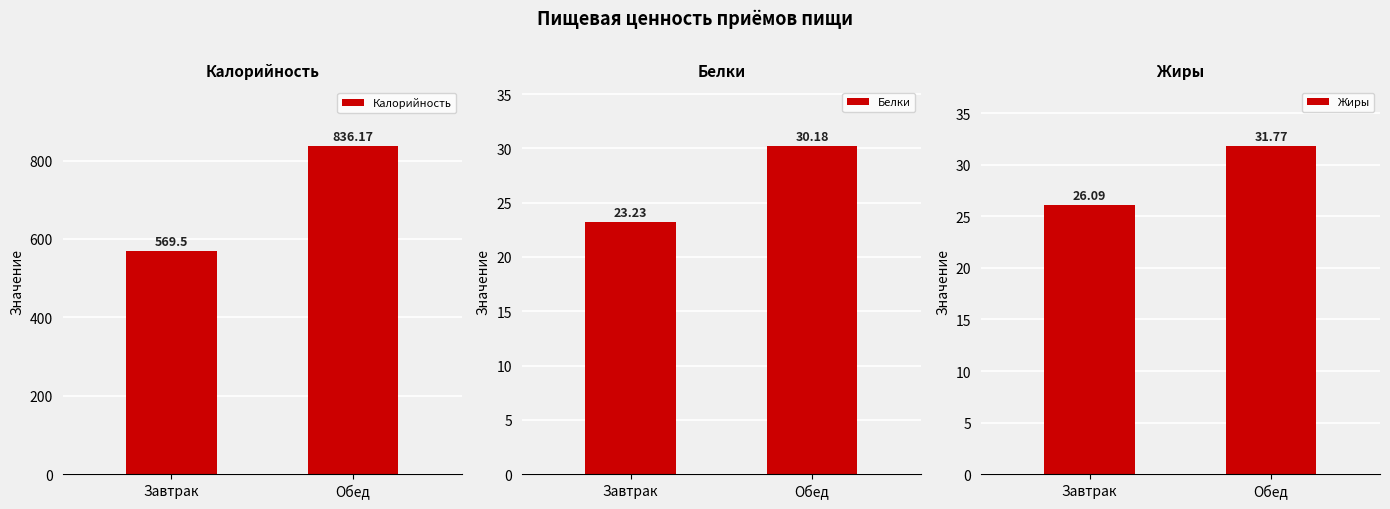

Where does the Калорийность series first go above 836?

Обед